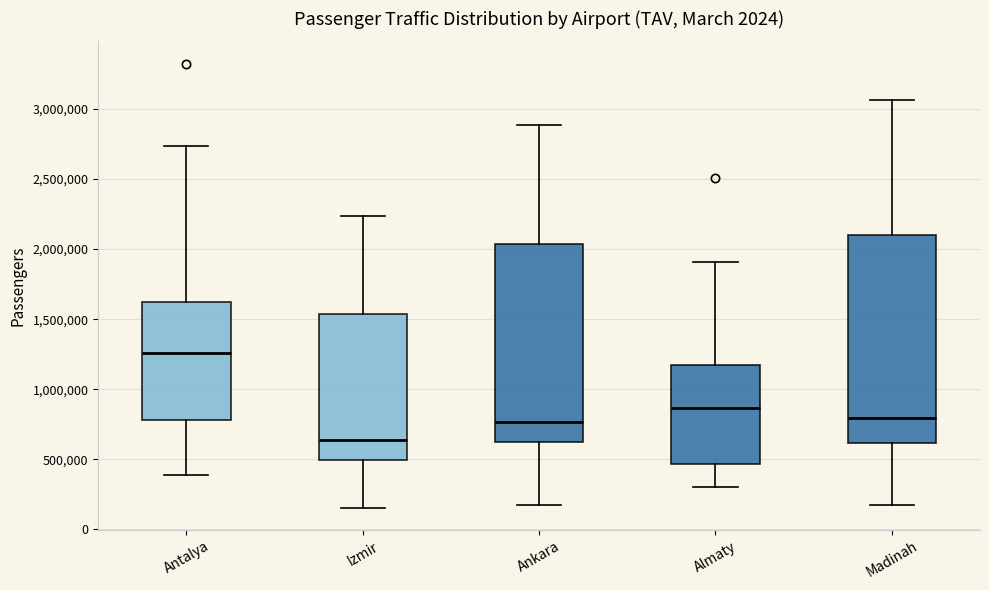

Reading left to right, read every box against the y-axis: the position of its median line, the range the box covers, and the ends of its whiskers. The values are not printed on the chart, so give them approximately, as read against the axis.

Antalya: median 1250000, box 800000 to 1600000, whiskers 400000 to 2750000
Izmir: median 650000, box 500000 to 1550000, whiskers 150000 to 2250000
Ankara: median 750000, box 600000 to 2050000, whiskers 150000 to 2900000
Almaty: median 850000, box 450000 to 1200000, whiskers 300000 to 1900000
Madinah: median 800000, box 600000 to 2100000, whiskers 150000 to 3050000